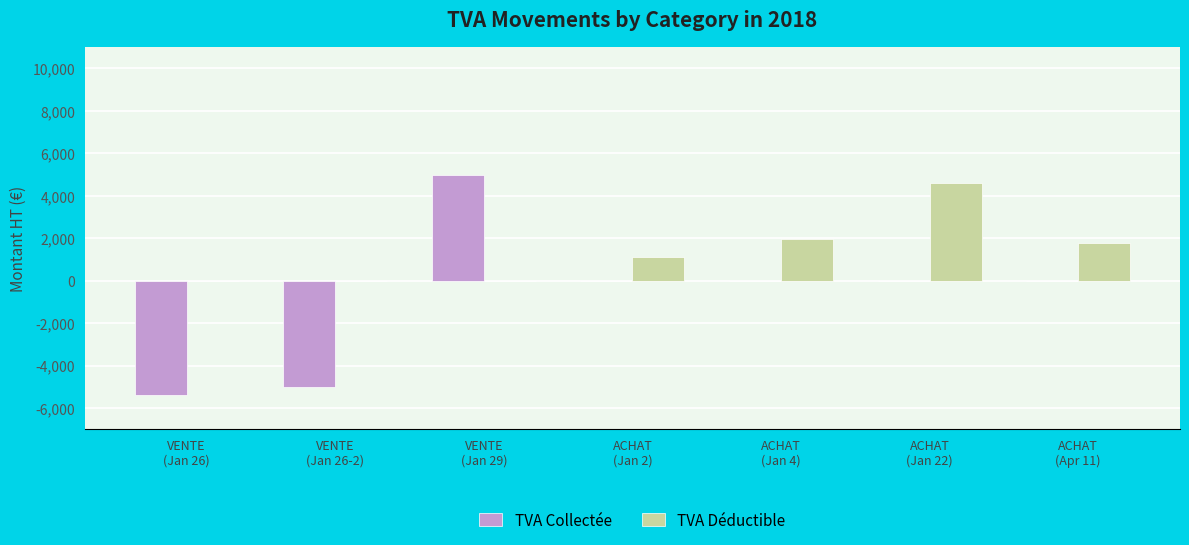

Count the number of categories in the chart.

7